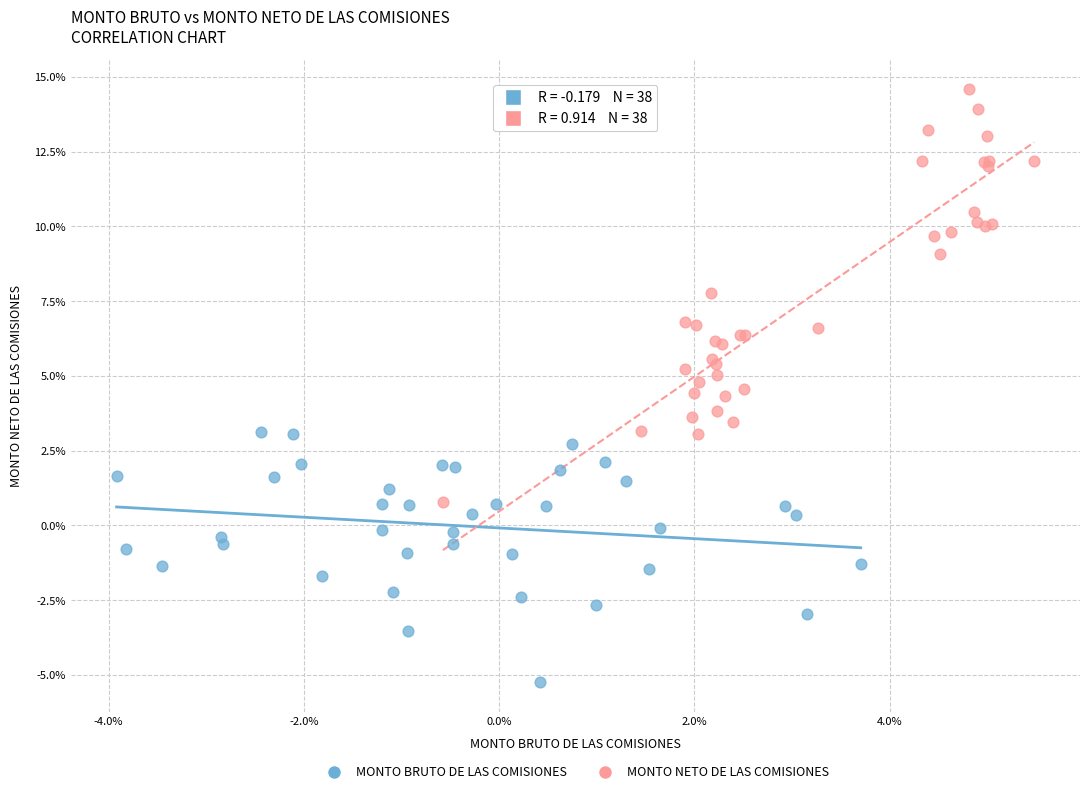

Which series reaches the maximum Y coordinate?

MONTO NETO DE LAS COMISIONES